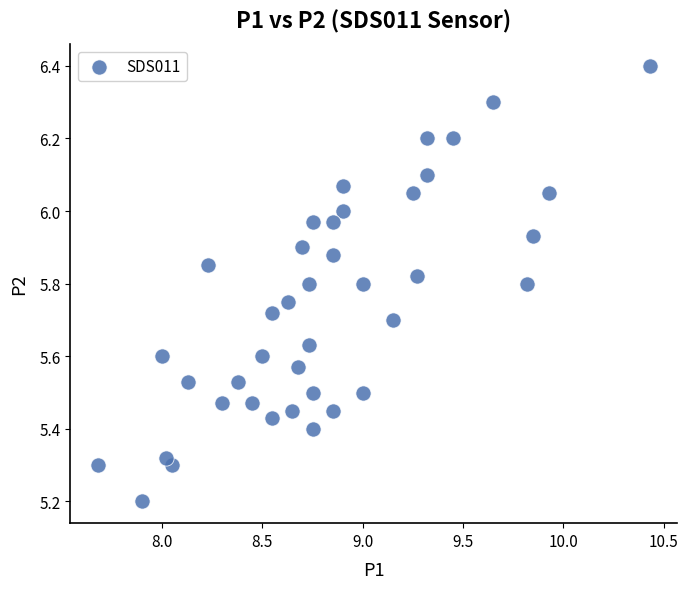

What Y value in the scatter plot is closest to 5?

5.2